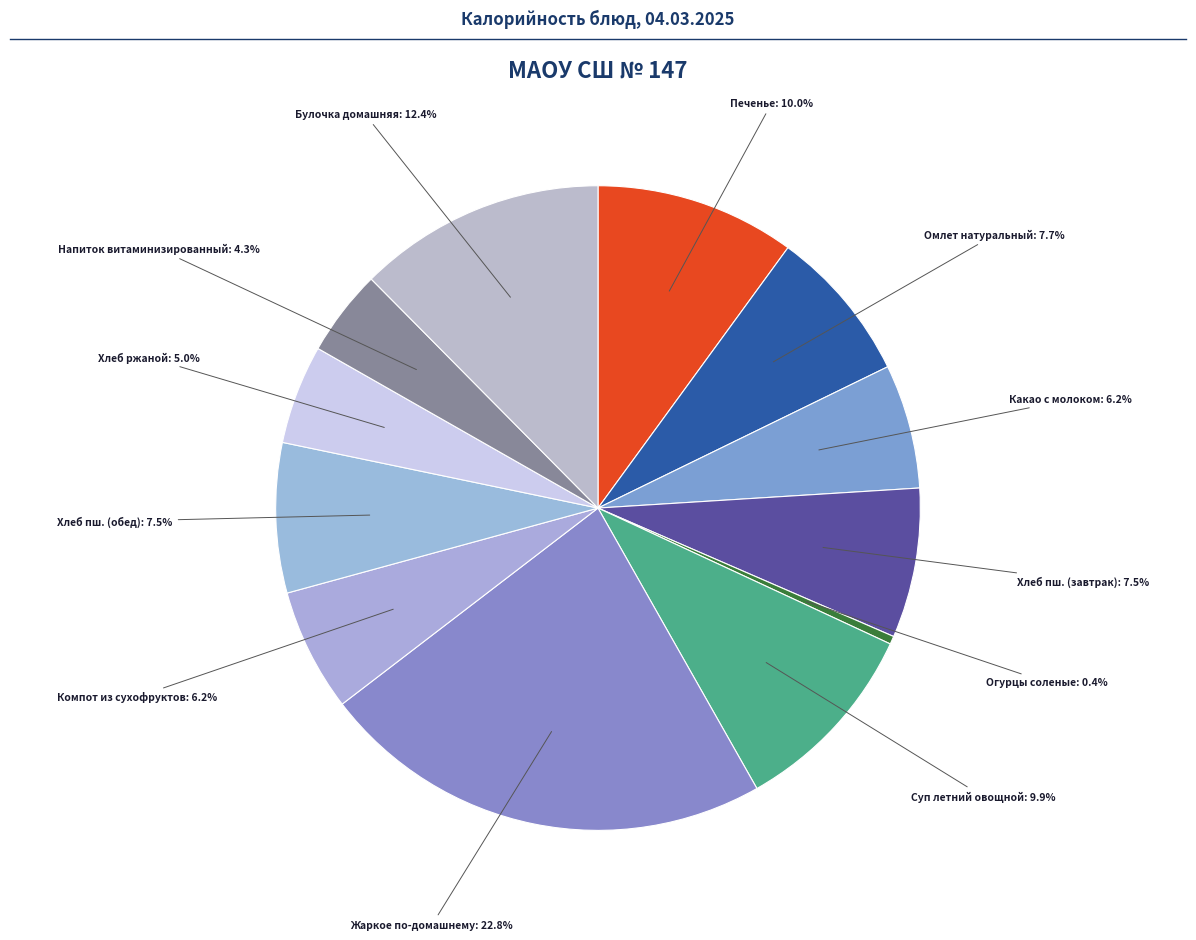

Which category has the biggest portion of the pie?

Жаркое по-домашнему